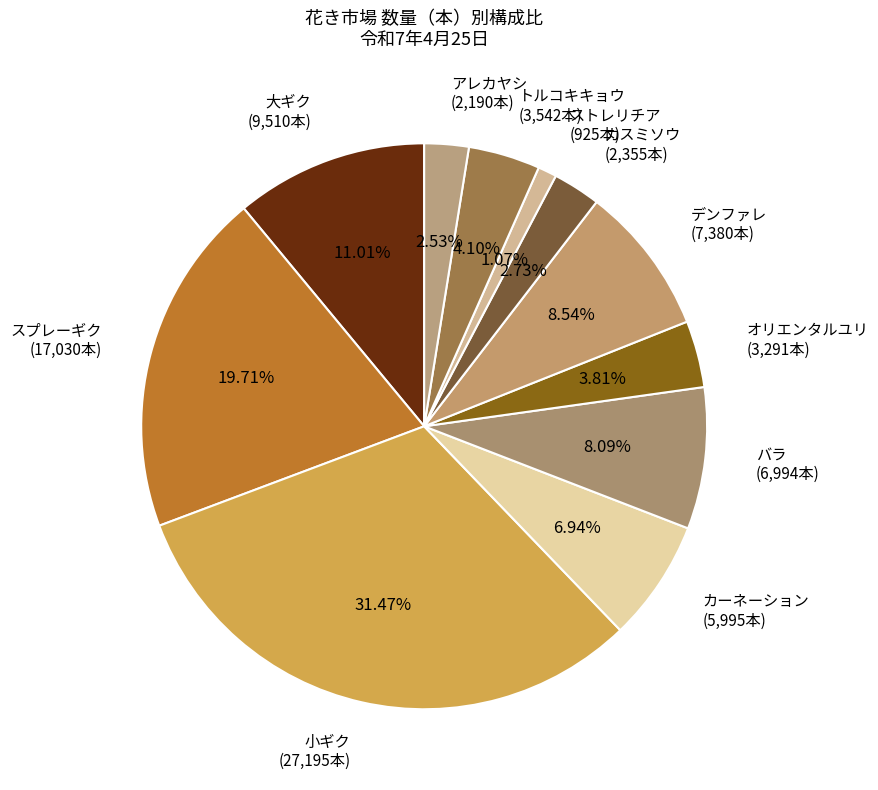

What percentage is NOT represented by ストレリチア?

98.9%